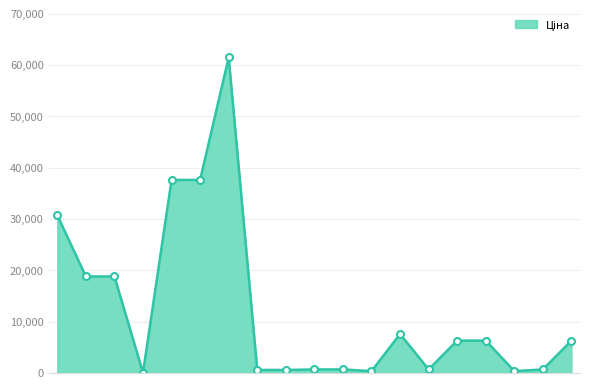

What is the difference between the maximum and minimum values?

61402.2